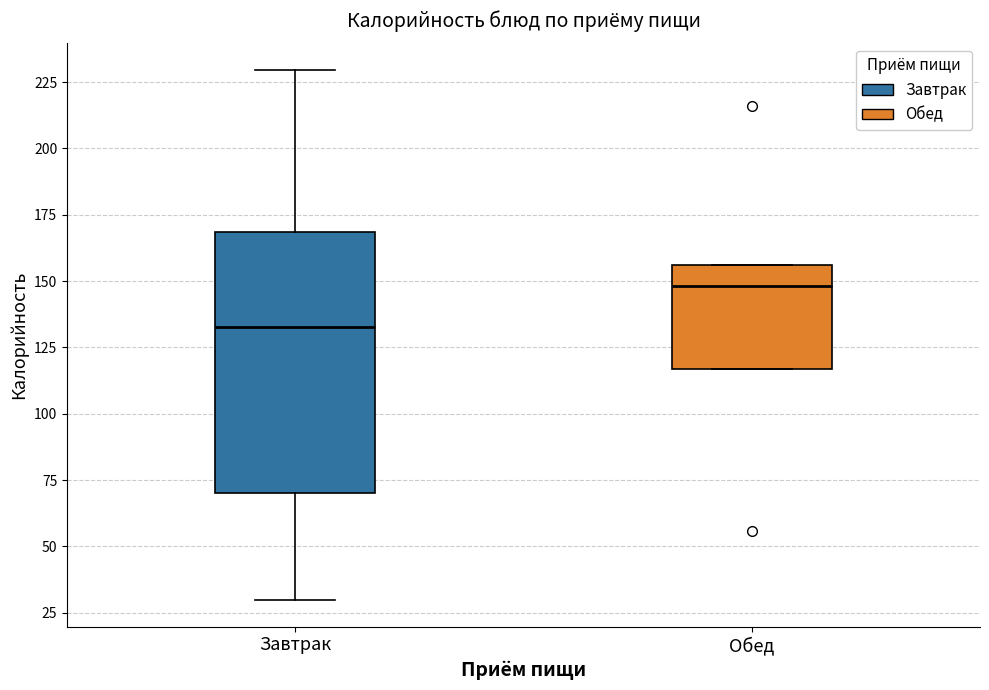

Which box has the lowest median line?

Завтрак